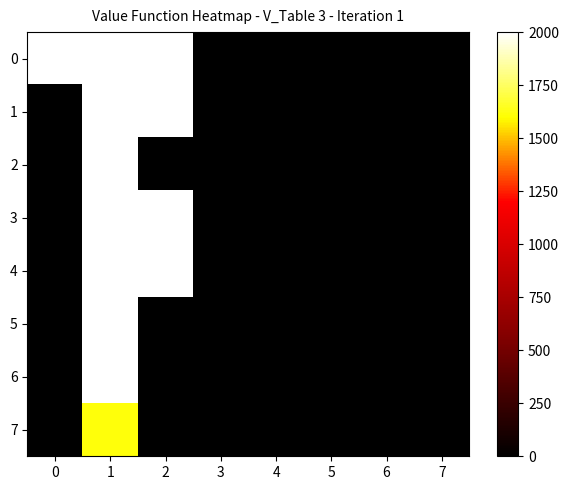

Reading left to right, transcribe all the data shown in this chart.

0: 0=2657.0	1=2657.0	2=2657.0	3=0.0	4=0.0	5=0.0	6=0.0	7=0.0
1: 0=0.0	1=5259.8	2=5259.8	3=0.0	4=0.0	5=0.0	6=0.0	7=0.0
2: 0=0.0	1=4339.3	2=0.0	3=0.0	4=0.0	5=0.0	6=0.0	7=0.0
3: 0=0.0	1=3101.7	2=3101.7	3=0.0	4=0.0	5=0.0	6=0.0	7=0.0
4: 0=0.0	1=2640.0	2=2640.0	3=0.0	4=0.0	5=0.0	6=0.0	7=0.0
5: 0=0.0	1=5450.7	2=0.0	3=0.0	4=0.0	5=0.0	6=0.0	7=0.0
6: 0=0.0	1=2259.7	2=0.0	3=0.0	4=0.0	5=0.0	6=0.0	7=0.0
7: 0=0.0	1=1610.8	2=0.0	3=0.0	4=0.0	5=0.0	6=0.0	7=0.0